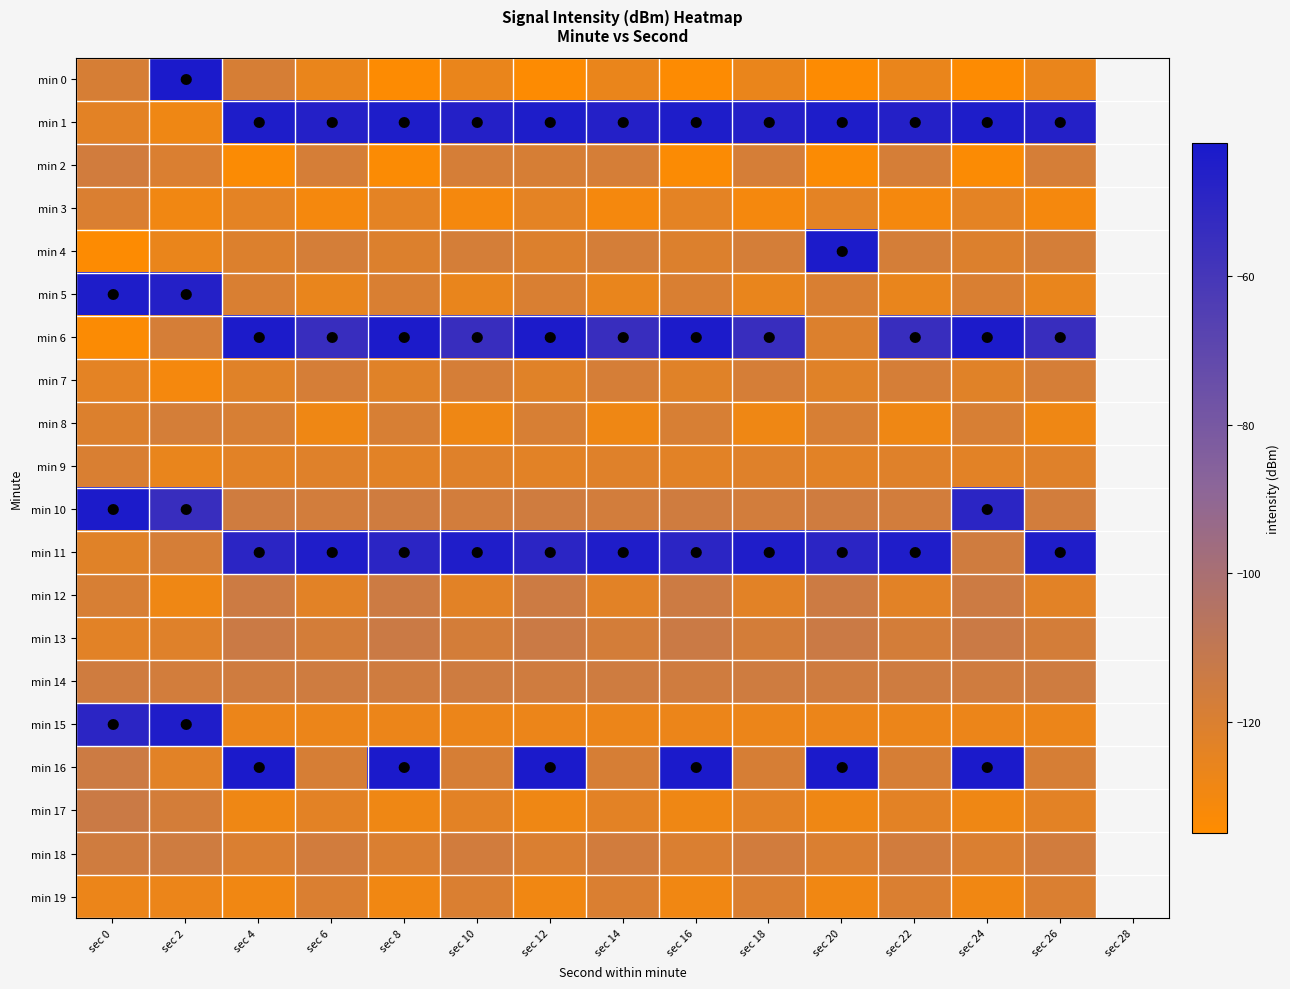

Reading right to left, what are all the values shown in this chart?

min 0: sec 26=-126.6	sec 24=-134.0	sec 22=-126.6	sec 20=-134.0	sec 18=-126.6	sec 16=-134.0	sec 14=-126.6	sec 12=-134.0	sec 10=-126.6	sec 8=-134.0	sec 6=-126.6	sec 4=-118.4	sec 2=-42.8	sec 0=-118.4
min 1: sec 26=-46.6	sec 24=-44.5	sec 22=-46.6	sec 20=-44.5	sec 18=-46.6	sec 16=-44.5	sec 14=-46.6	sec 12=-44.5	sec 10=-46.6	sec 8=-44.5	sec 6=-46.6	sec 4=-44.5	sec 2=-128.5	sec 0=-123.4
min 2: sec 26=-117.9	sec 24=-133.3	sec 22=-117.9	sec 20=-133.3	sec 18=-117.9	sec 16=-133.3	sec 14=-117.9	sec 12=-118.4	sec 10=-117.9	sec 8=-133.3	sec 6=-117.9	sec 4=-133.3	sec 2=-119.9	sec 0=-116.2
min 3: sec 26=-130.9	sec 24=-124.1	sec 22=-130.9	sec 20=-124.1	sec 18=-130.9	sec 16=-124.1	sec 14=-130.9	sec 12=-124.1	sec 10=-130.9	sec 8=-124.1	sec 6=-130.9	sec 4=-124.1	sec 2=-129.5	sec 0=-119.8
min 4: sec 26=-117.6	sec 24=-120.9	sec 22=-117.6	sec 20=-43.4	sec 18=-117.6	sec 16=-120.9	sec 14=-117.6	sec 12=-120.9	sec 10=-117.6	sec 8=-120.9	sec 6=-117.6	sec 4=-120.9	sec 2=-126.6	sec 0=-134.0
min 5: sec 26=-126.3	sec 24=-119.5	sec 22=-126.3	sec 20=-119.5	sec 18=-126.3	sec 16=-119.5	sec 14=-126.3	sec 12=-119.5	sec 10=-126.3	sec 8=-119.5	sec 6=-126.3	sec 4=-119.5	sec 2=-46.6	sec 0=-44.5
min 6: sec 26=-54.5	sec 24=-43.4	sec 22=-54.5	sec 20=-120.9	sec 18=-54.5	sec 16=-43.4	sec 14=-54.5	sec 12=-43.4	sec 10=-54.5	sec 8=-43.4	sec 6=-54.5	sec 4=-43.4	sec 2=-117.9	sec 0=-133.3
min 7: sec 26=-118.2	sec 24=-122.6	sec 22=-118.2	sec 20=-122.6	sec 18=-118.2	sec 16=-122.6	sec 14=-118.2	sec 12=-122.6	sec 10=-118.2	sec 8=-122.6	sec 6=-118.2	sec 4=-122.6	sec 2=-130.9	sec 0=-124.1
min 8: sec 26=-128.6	sec 24=-118.8	sec 22=-128.6	sec 20=-118.8	sec 18=-128.6	sec 16=-118.8	sec 14=-128.6	sec 12=-118.8	sec 10=-128.6	sec 8=-118.8	sec 6=-128.6	sec 4=-118.8	sec 2=-117.6	sec 0=-120.9
min 9: sec 26=-122.1	sec 24=-123.2	sec 22=-122.1	sec 20=-123.2	sec 18=-122.1	sec 16=-123.2	sec 14=-122.1	sec 12=-123.2	sec 10=-122.1	sec 8=-123.2	sec 6=-122.1	sec 4=-123.2	sec 2=-126.3	sec 0=-119.5
min 10: sec 26=-116.7	sec 24=-49.3	sec 22=-116.7	sec 20=-115.5	sec 18=-116.7	sec 16=-115.5	sec 14=-116.7	sec 12=-115.5	sec 10=-116.7	sec 8=-115.5	sec 6=-116.7	sec 4=-115.5	sec 2=-54.5	sec 0=-43.4
min 11: sec 26=-44.8	sec 24=-115.5	sec 22=-44.8	sec 20=-49.3	sec 18=-44.8	sec 16=-49.3	sec 14=-44.8	sec 12=-49.3	sec 10=-44.8	sec 8=-49.3	sec 6=-44.8	sec 4=-49.3	sec 2=-118.2	sec 0=-122.6
min 12: sec 26=-123.1	sec 24=-114.5	sec 22=-123.1	sec 20=-114.5	sec 18=-123.1	sec 16=-114.5	sec 14=-123.1	sec 12=-114.5	sec 10=-123.1	sec 8=-114.5	sec 6=-123.1	sec 4=-114.5	sec 2=-128.6	sec 0=-118.8
min 13: sec 26=-117.3	sec 24=-113.9	sec 22=-117.3	sec 20=-113.9	sec 18=-117.3	sec 16=-113.9	sec 14=-117.3	sec 12=-113.9	sec 10=-117.3	sec 8=-113.9	sec 6=-117.3	sec 4=-113.9	sec 2=-122.1	sec 0=-123.2
min 14: sec 26=-115.1	sec 24=-115.4	sec 22=-115.1	sec 20=-115.4	sec 18=-115.1	sec 16=-115.4	sec 14=-115.1	sec 12=-115.4	sec 10=-115.1	sec 8=-115.4	sec 6=-115.1	sec 4=-115.4	sec 2=-116.7	sec 0=-115.5
min 15: sec 26=-127.3	sec 24=-127.1	sec 22=-127.3	sec 20=-127.1	sec 18=-127.3	sec 16=-127.1	sec 14=-127.3	sec 12=-127.1	sec 10=-127.3	sec 8=-127.1	sec 6=-127.3	sec 4=-127.1	sec 2=-44.8	sec 0=-49.3
min 16: sec 26=-118.4	sec 24=-42.8	sec 22=-118.4	sec 20=-42.8	sec 18=-118.4	sec 16=-42.8	sec 14=-118.4	sec 12=-42.8	sec 10=-118.4	sec 8=-42.8	sec 6=-118.4	sec 4=-42.8	sec 2=-123.1	sec 0=-114.5
min 17: sec 26=-123.4	sec 24=-128.5	sec 22=-123.4	sec 20=-128.5	sec 18=-123.4	sec 16=-128.5	sec 14=-123.4	sec 12=-128.5	sec 10=-123.4	sec 8=-128.5	sec 6=-123.4	sec 4=-128.5	sec 2=-117.3	sec 0=-113.9
min 18: sec 26=-116.2	sec 24=-119.9	sec 22=-116.2	sec 20=-119.9	sec 18=-116.2	sec 16=-119.9	sec 14=-116.2	sec 12=-119.9	sec 10=-116.2	sec 8=-119.9	sec 6=-116.2	sec 4=-119.9	sec 2=-115.1	sec 0=-115.4
min 19: sec 26=-119.8	sec 24=-129.5	sec 22=-119.8	sec 20=-129.5	sec 18=-119.8	sec 16=-129.5	sec 14=-119.8	sec 12=-129.5	sec 10=-119.8	sec 8=-129.5	sec 6=-119.8	sec 4=-129.5	sec 2=-127.3	sec 0=-127.1